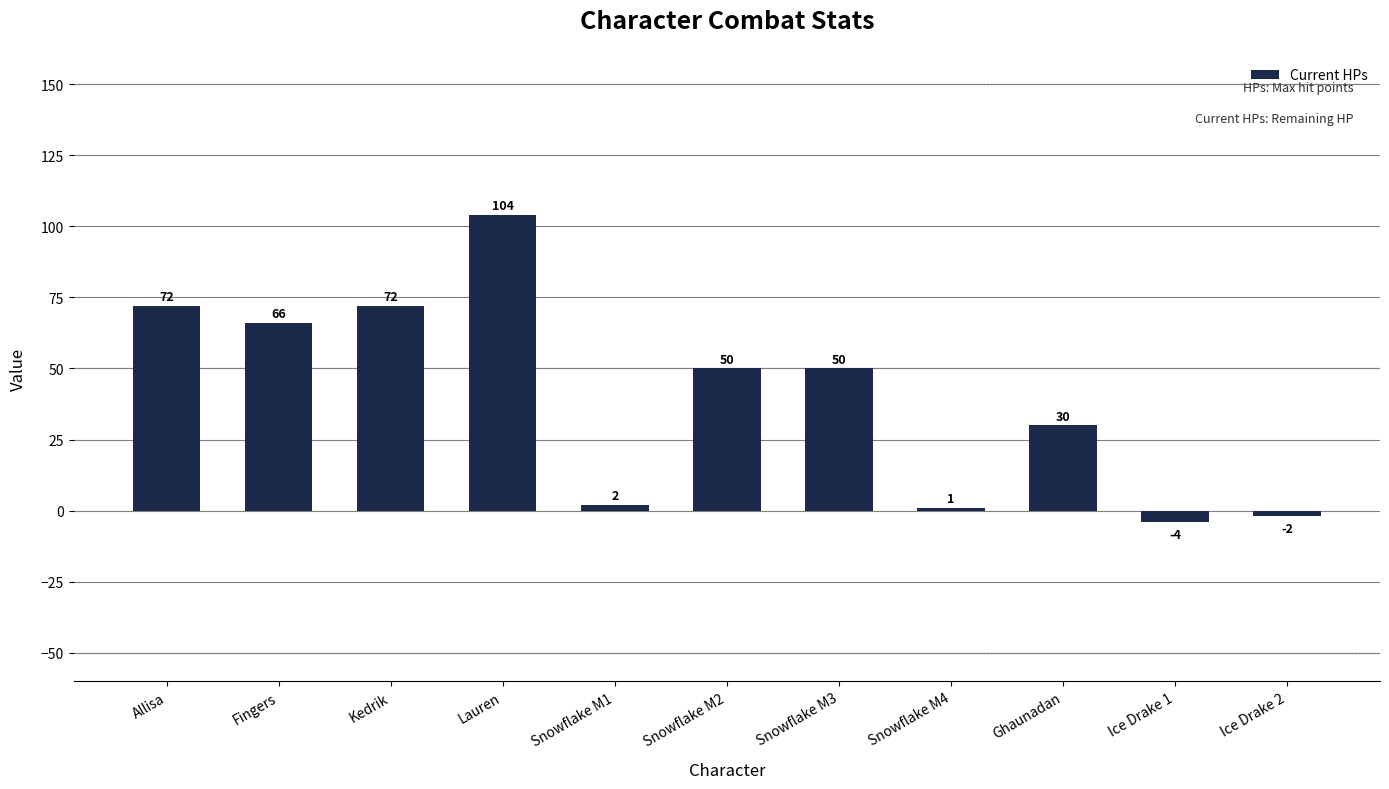

Between Allisa and Snowflake M1, which is larger?

Allisa